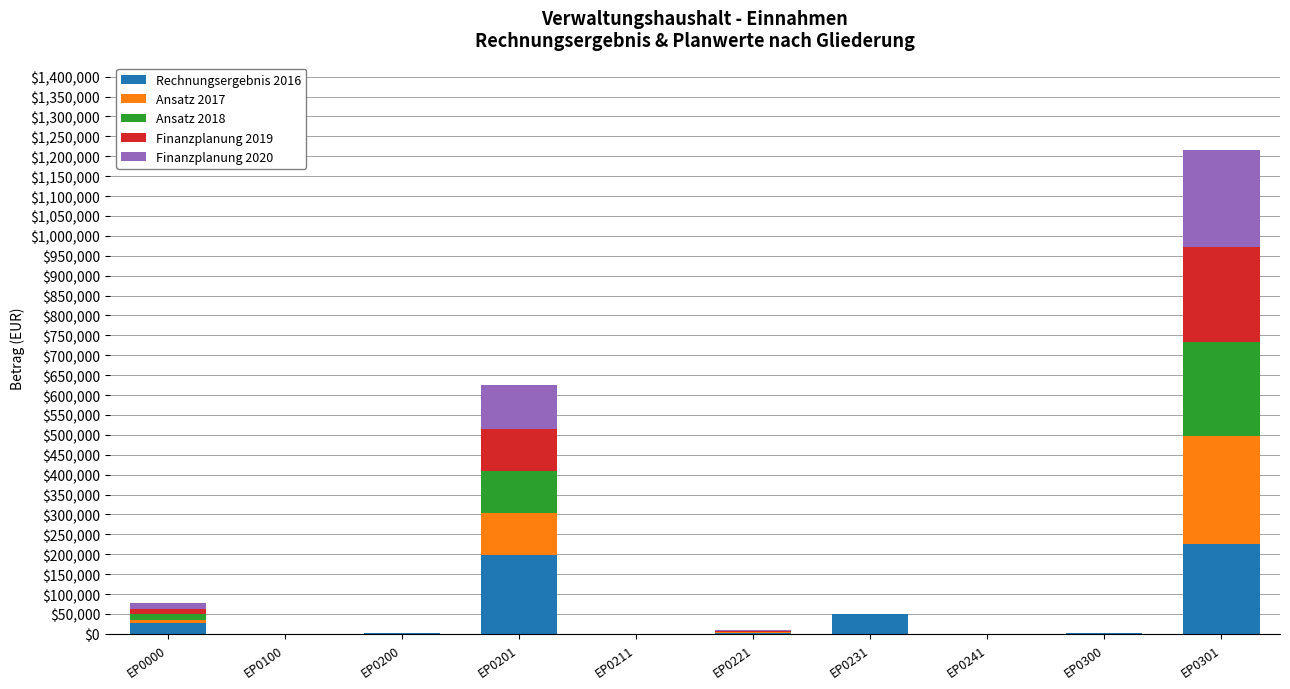

What is the sum of all Rechnungsergebnis 2016 values?

503440.3